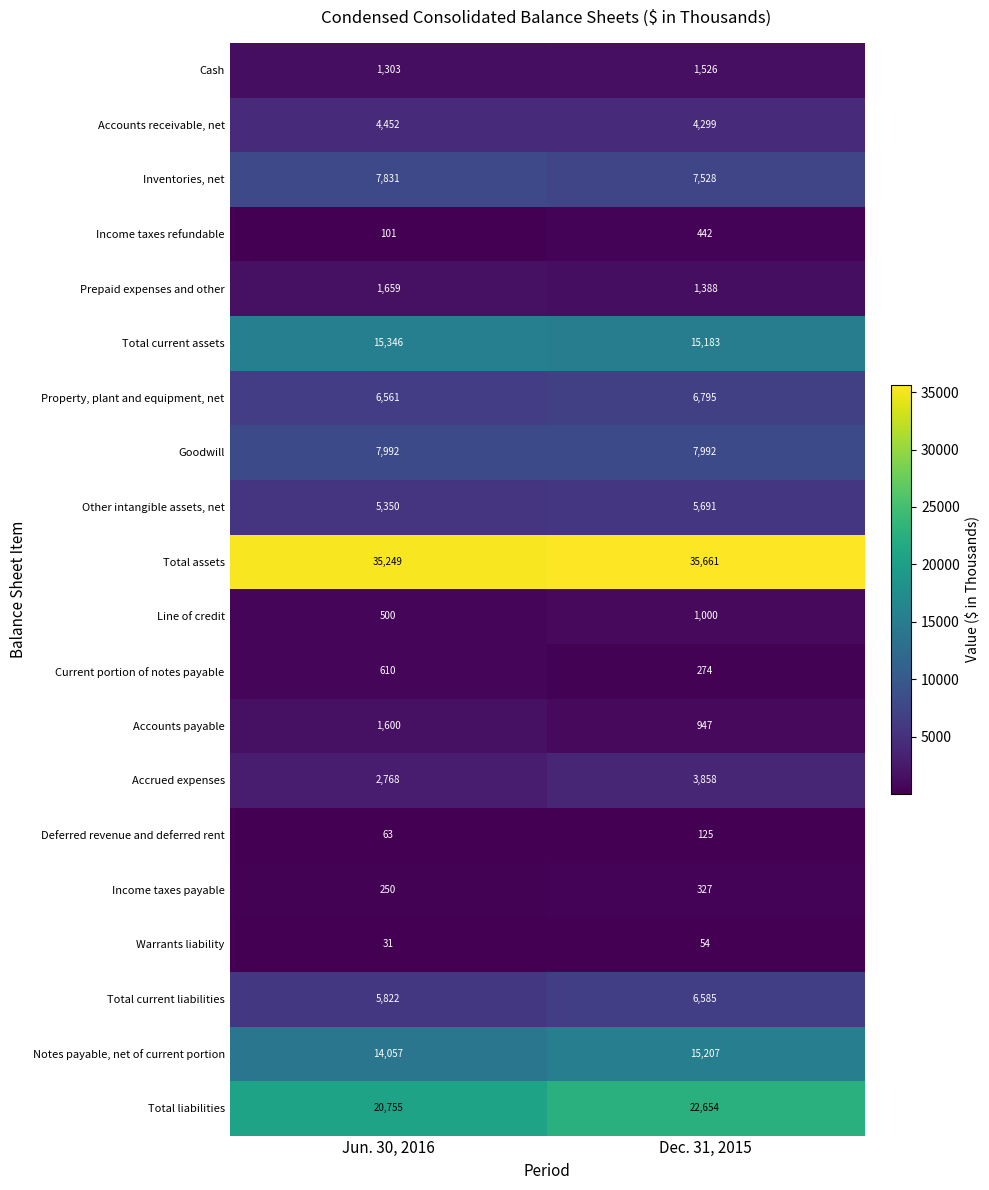

Read the Other intangible assets, net value at Jun. 30, 2016, to the nearest 10.

5350